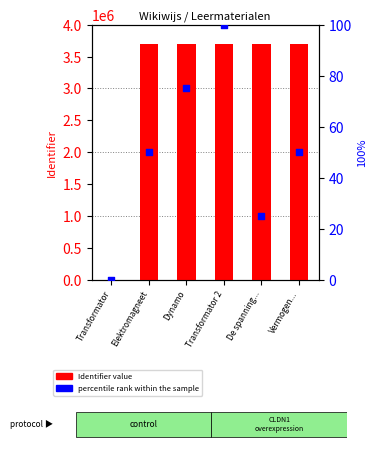

At which category is the sum across all series the highest?

Vermogen...